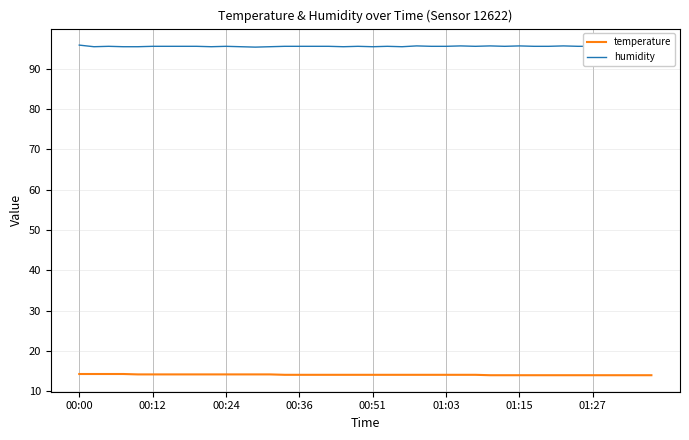

What is the maximum value for humidity?

95.8